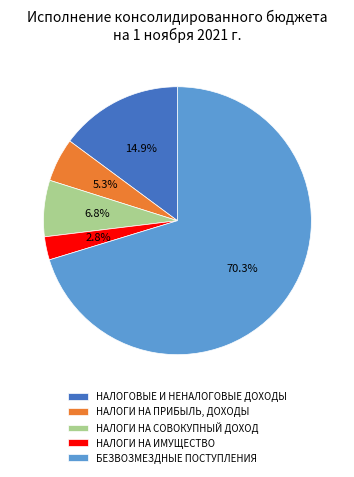

What percentage is the БЕЗВОЗМЕЗДНЫЕ ПОСТУПЛЕНИЯ slice, to the nearest percent?

70%